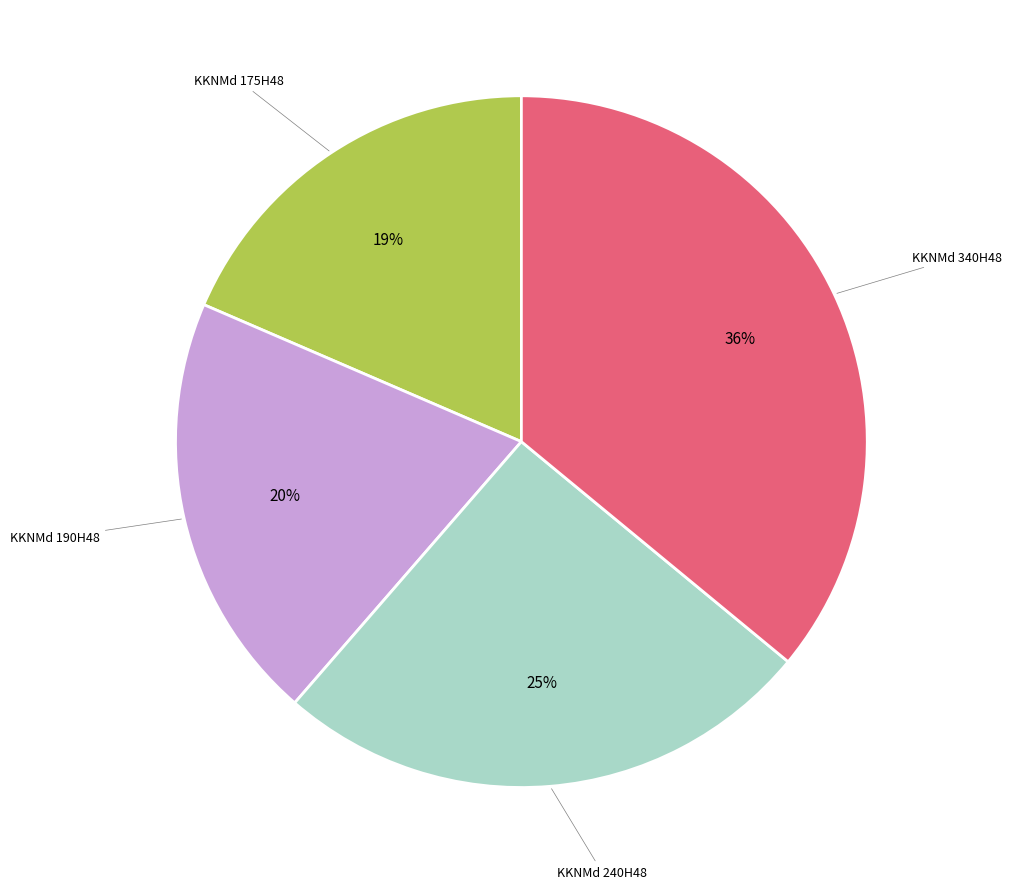

To the nearest percent, what is the difference between the largest and smallest slice percentages?

17%